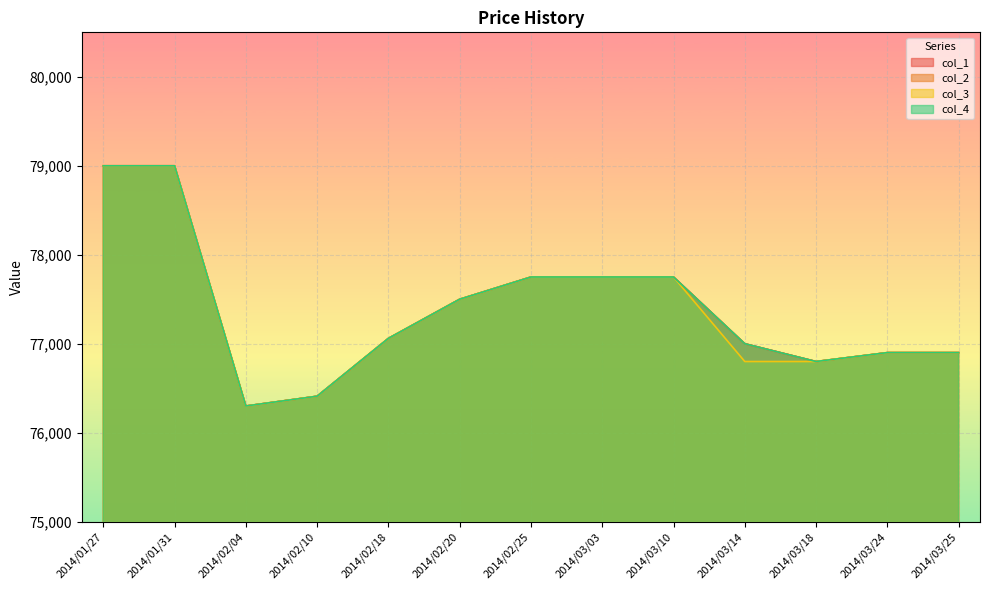

At which label does col_2 reach its peak?

2014/01/27